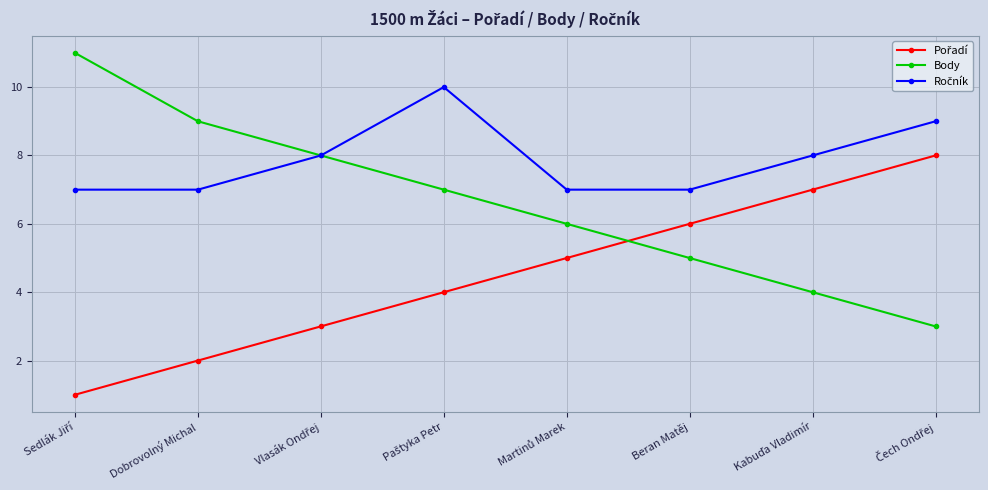

Is it true that Body equals 5 at Beran Matěj?

True